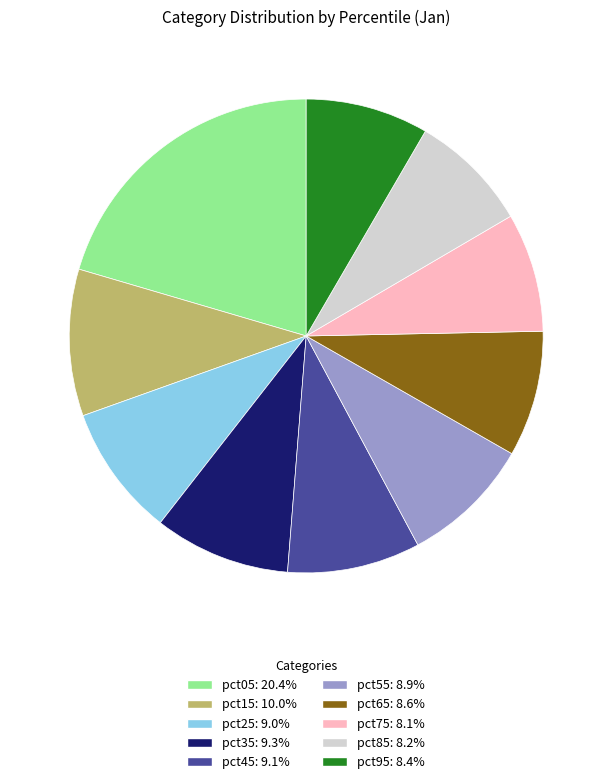

Is the sum of pct15: 10.0% and pct65: 8.6% greater than half?

No